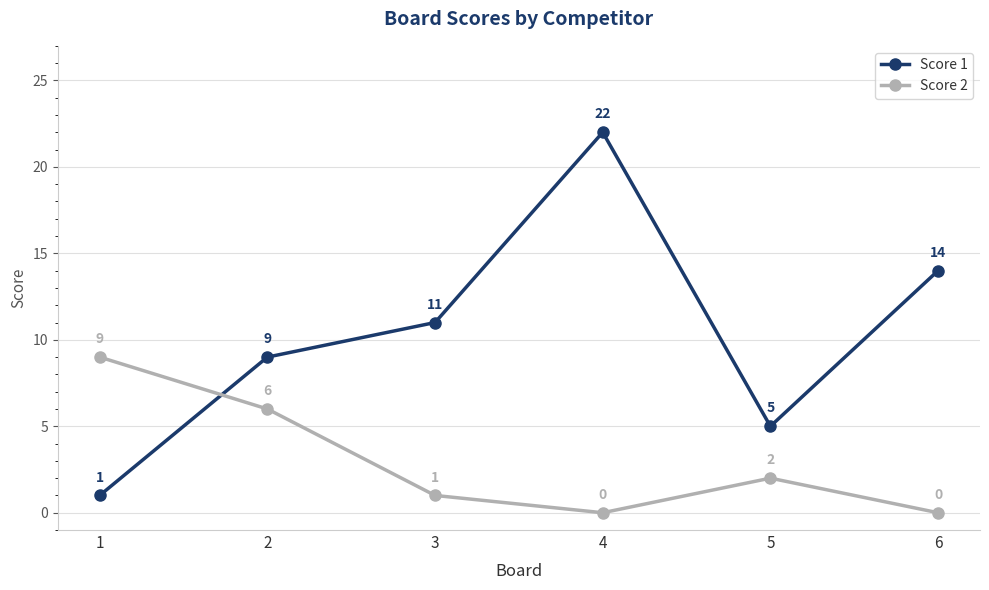

At which category does Score 1 reach its first local valley?

5